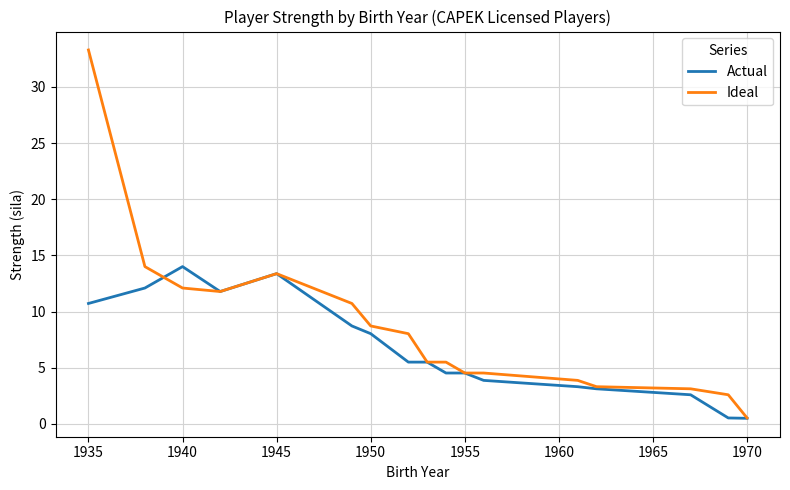

What is the greatest value displayed?

33.3